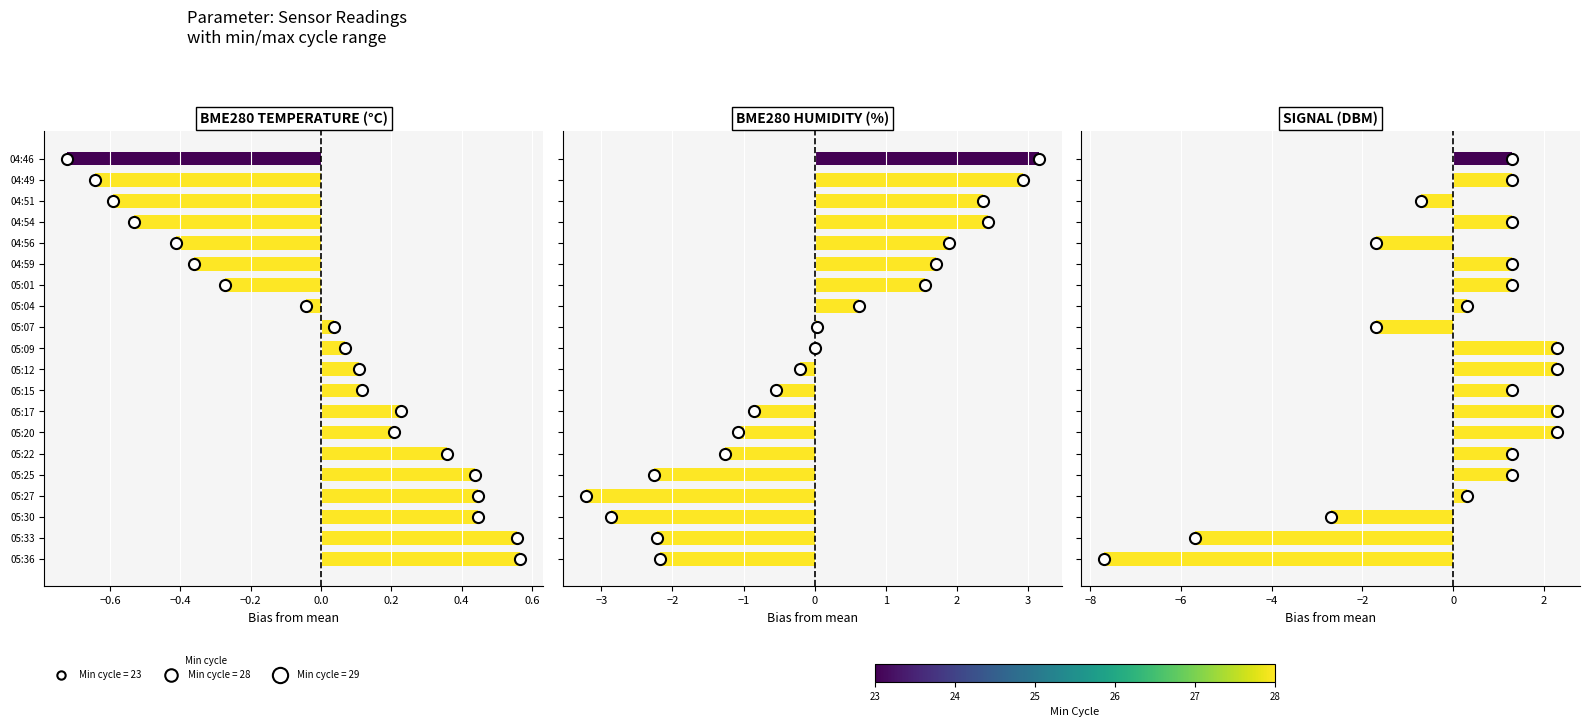

What is the total value across all series at 04:56?

-0.2